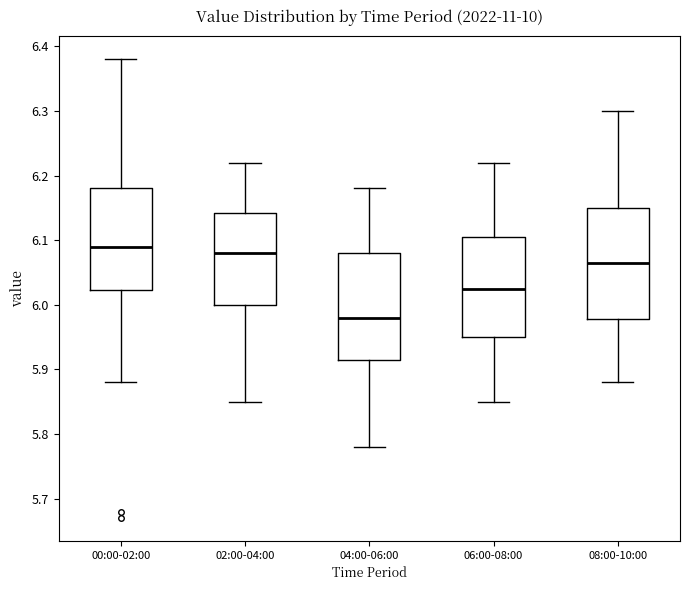

Reading left to right, transcribe this box plot: for each box, give where its median line is, the range the box spans, and where its two whiskers end, as read against the y-axis. The values are not printed on the chart, so give them approximately, as read against the axis.

00:00-02:00: median 6.09, box 6.02 to 6.18, whiskers 5.88 to 6.38
02:00-04:00: median 6.08, box 6.00 to 6.14, whiskers 5.85 to 6.22
04:00-06:00: median 5.98, box 5.92 to 6.08, whiskers 5.78 to 6.18
06:00-08:00: median 6.03, box 5.95 to 6.11, whiskers 5.85 to 6.22
08:00-10:00: median 6.07, box 5.98 to 6.15, whiskers 5.88 to 6.30